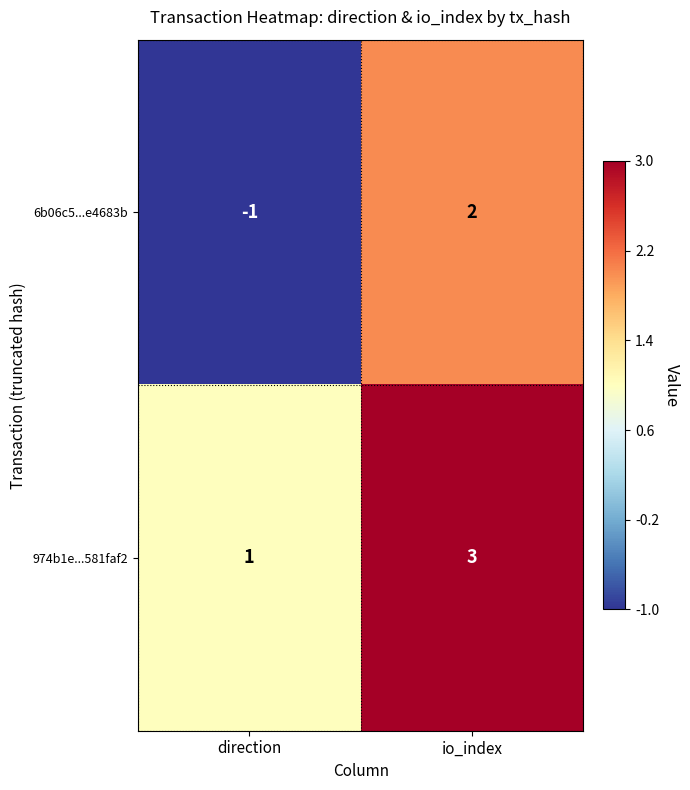

At which category does the chart reach its peak across all series?

io_index